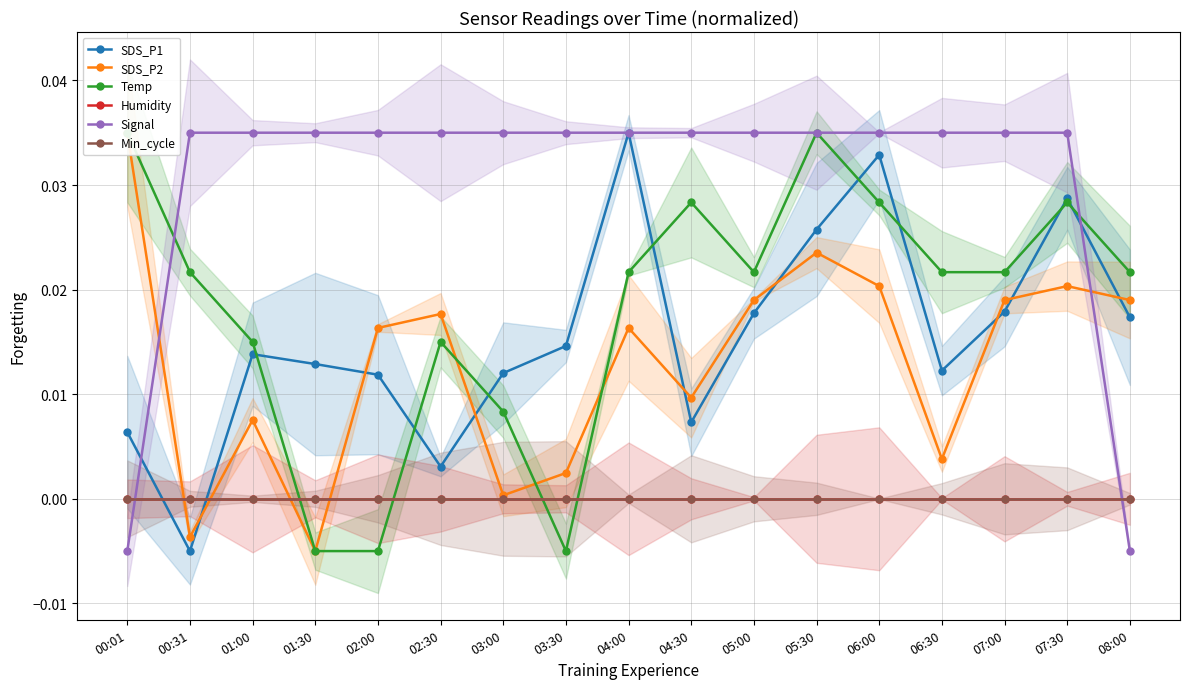

Where do Min_cycle and Temp first cross each other?

01:00 and 01:30